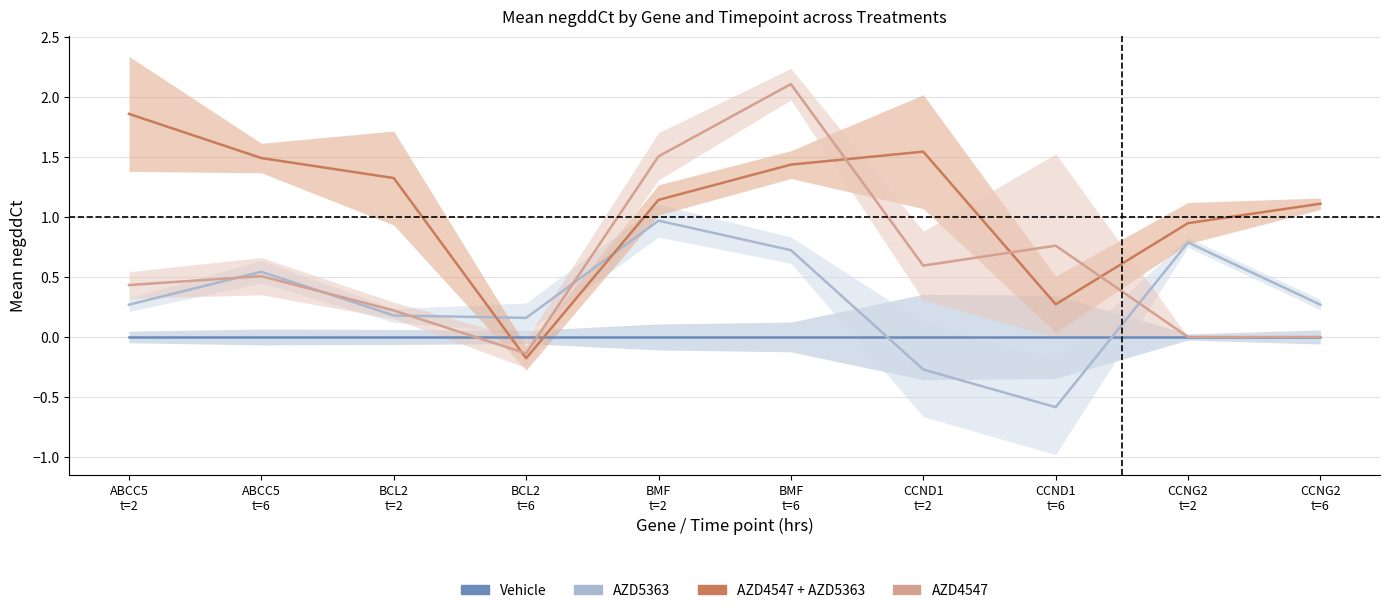

What are all the series names shown in the legend?

Vehicle, AZD5363, AZD4547 + AZD5363, AZD4547